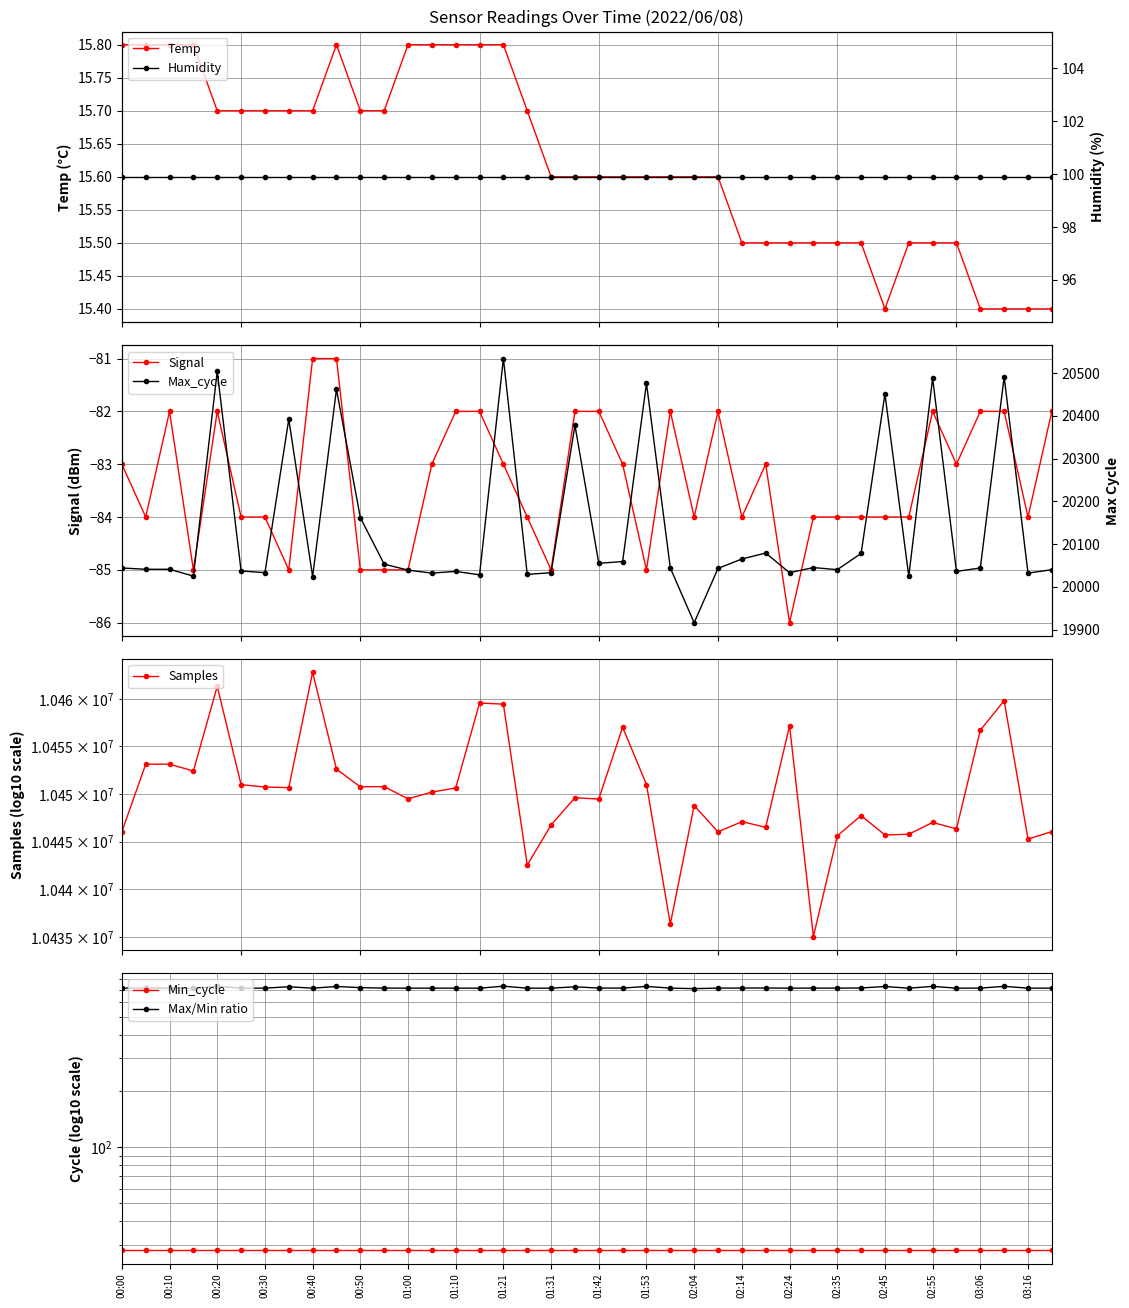

Read the Temp value at 01:16.

15.8